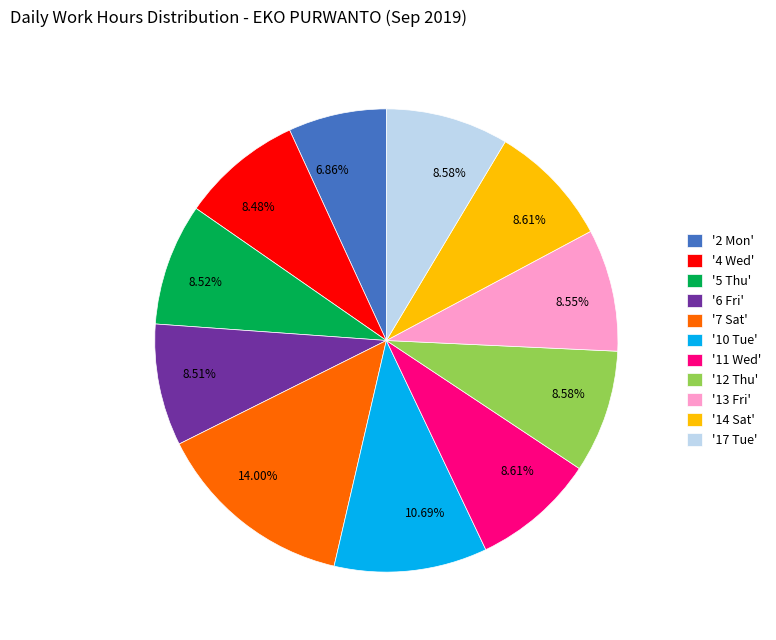

Combined, do '11 Wed' and '5 Thu' account for over 50%?

No